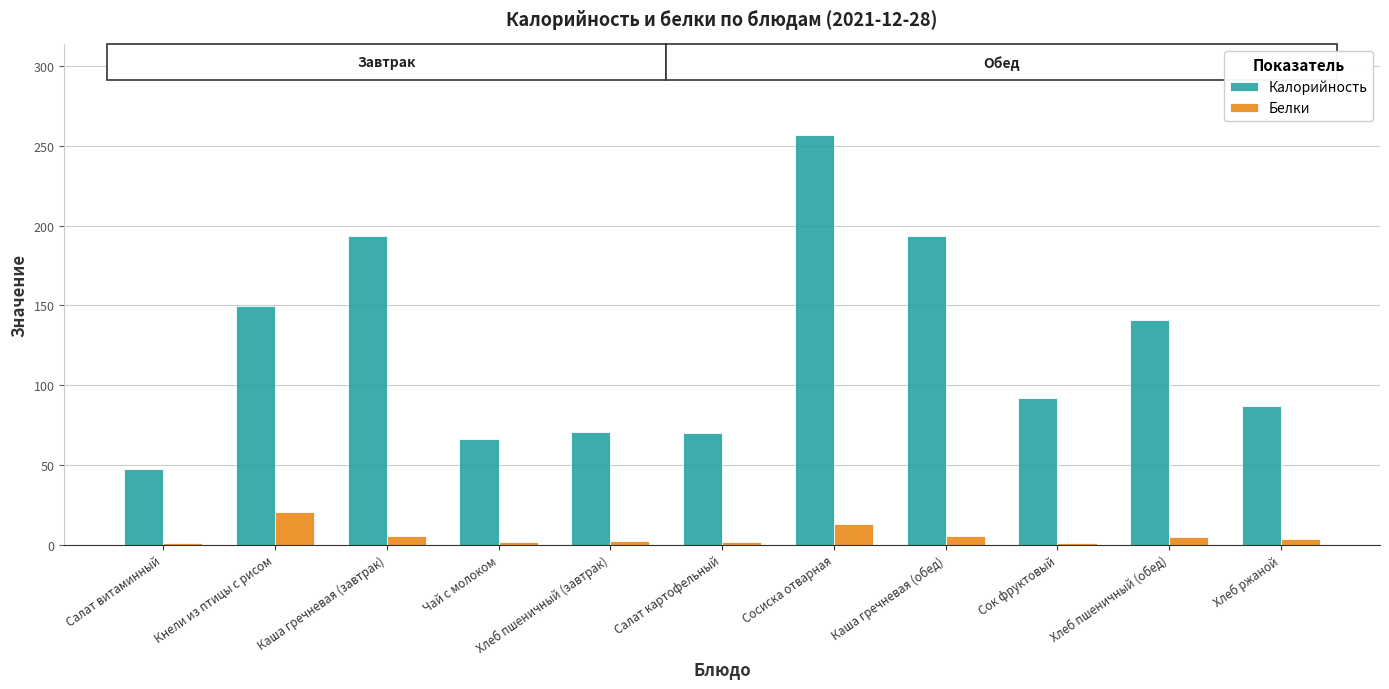

Where does the Калорийность series first go above 92?

Кнели из птицы с рисом